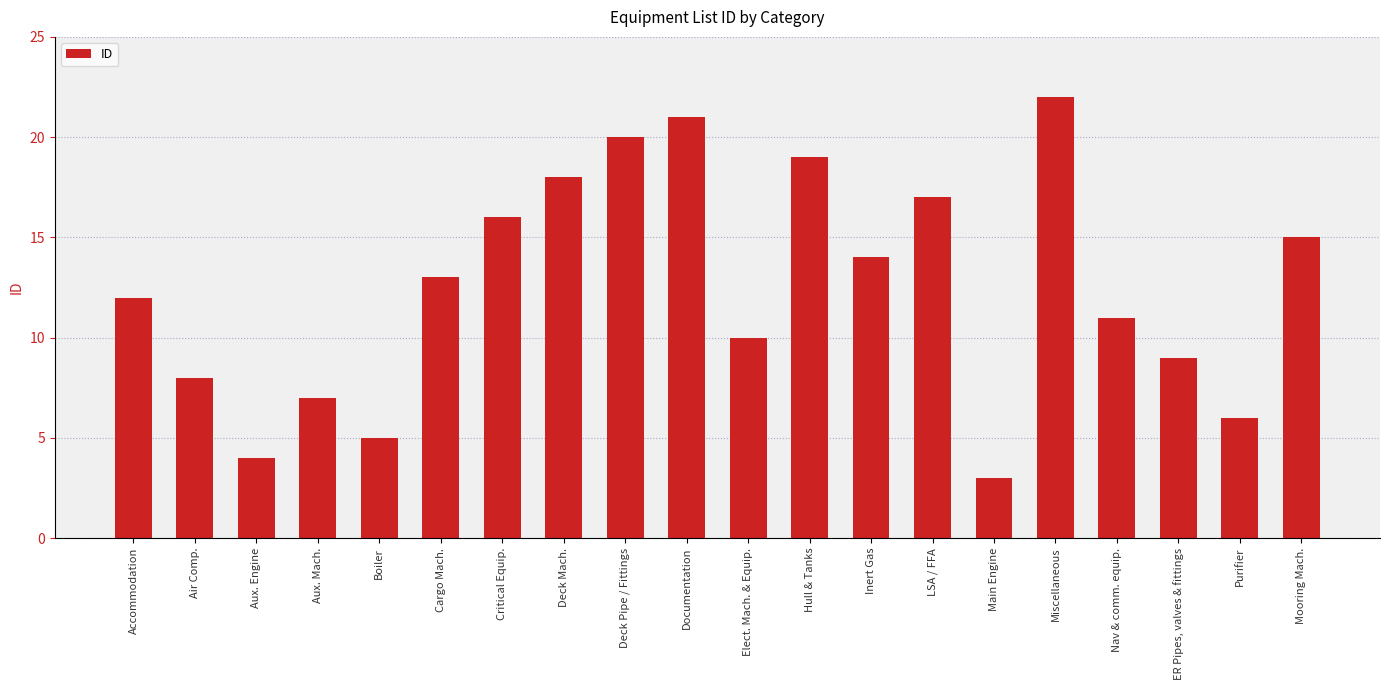

Rank the categories by value from lowest to highest.

Main Engine, Aux. Engine, Boiler, Purifier, Aux. Mach., Air Comp., ER Pipes, valves & fittings, Elect. Mach. & Equip., Nav & comm. equip., Accommodation, Cargo Mach., Inert Gas, Mooring Mach., Critical Equip., LSA / FFA, Deck Mach., Hull & Tanks, Deck Pipe / Fittings, Documentation, Miscellaneous